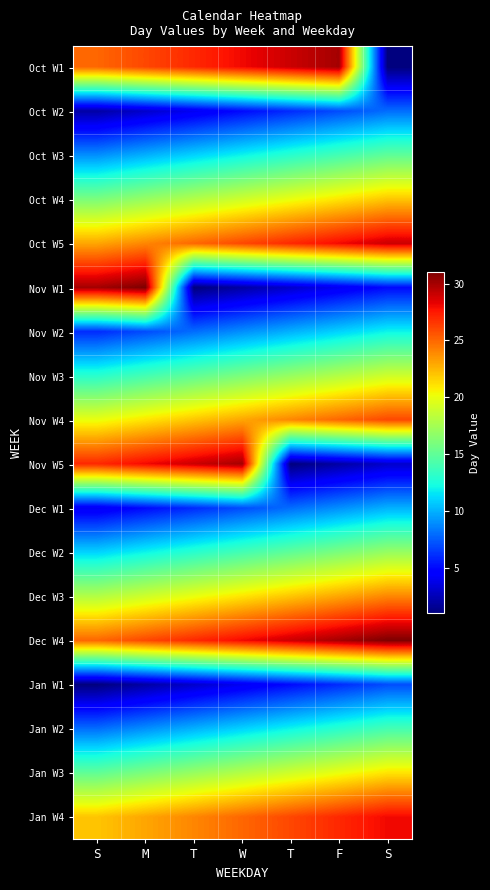

Reading left to right, transcribe all the data shown in this chart.

Oct W1: S=25	M=26	T=27	W=28	T=29	F=30	S=1
Oct W2: S=2	M=3	T=4	W=5	T=6	F=7	S=8
Oct W3: S=9	M=10	T=11	W=12	T=13	F=14	S=15
Oct W4: S=16	M=17	T=18	W=19	T=20	F=21	S=22
Oct W5: S=23	M=24	T=25	W=26	T=27	F=28	S=29
Nov W1: S=30	M=31	T=1	W=2	T=3	F=4	S=5
Nov W2: S=6	M=7	T=8	W=9	T=10	F=11	S=12
Nov W3: S=13	M=14	T=15	W=16	T=17	F=18	S=19
Nov W4: S=20	M=21	T=22	W=23	T=24	F=25	S=26
Nov W5: S=27	M=28	T=29	W=30	T=1	F=2	S=3
Dec W1: S=4	M=5	T=6	W=7	T=8	F=9	S=10
Dec W2: S=11	M=12	T=13	W=14	T=15	F=16	S=17
Dec W3: S=18	M=19	T=20	W=21	T=22	F=23	S=24
Dec W4: S=25	M=26	T=27	W=28	T=29	F=30	S=31
Jan W1: S=1	M=2	T=3	W=4	T=5	F=6	S=7
Jan W2: S=8	M=9	T=10	W=11	T=12	F=13	S=14
Jan W3: S=15	M=16	T=17	W=18	T=19	F=20	S=21
Jan W4: S=22	M=23	T=24	W=25	T=26	F=27	S=28